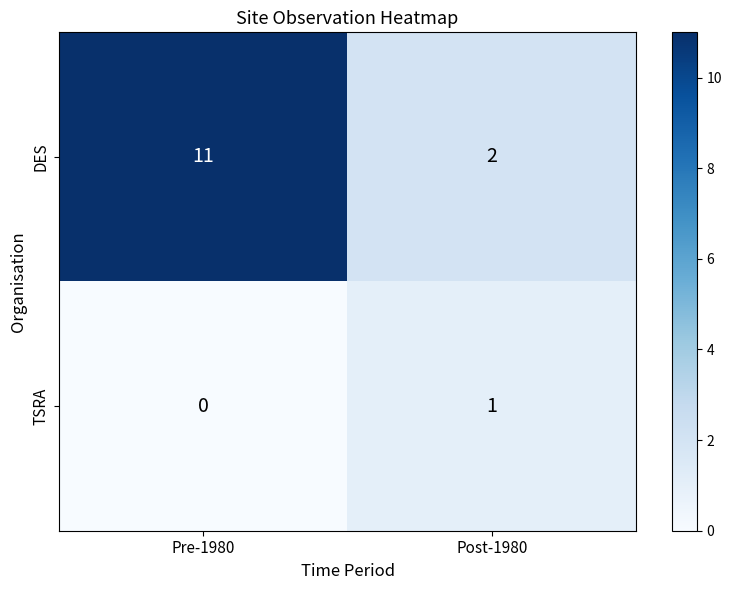

Rank the series by their average value, from highest to lowest.

DES, TSRA